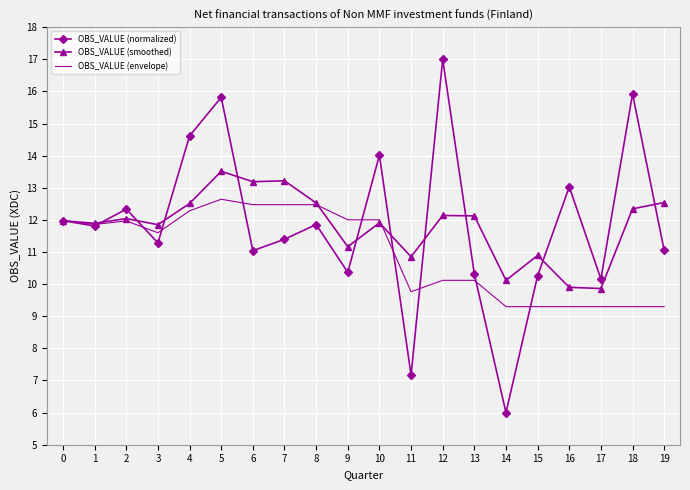

What is the maximum value for OBS_VALUE (smoothed)?

13.5